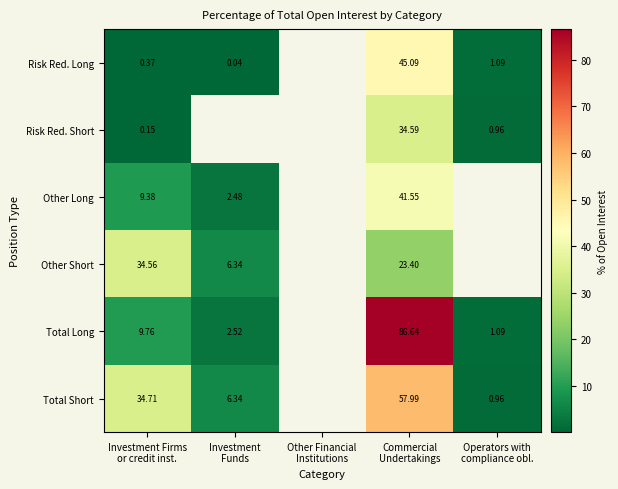

Which series has the widest spread of values?

Total Long